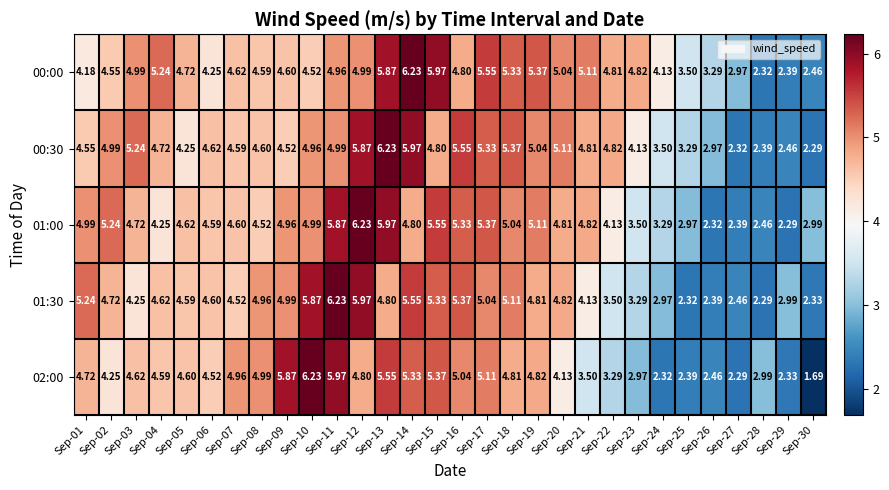

Which series has the largest range (max minus min)?

02:00